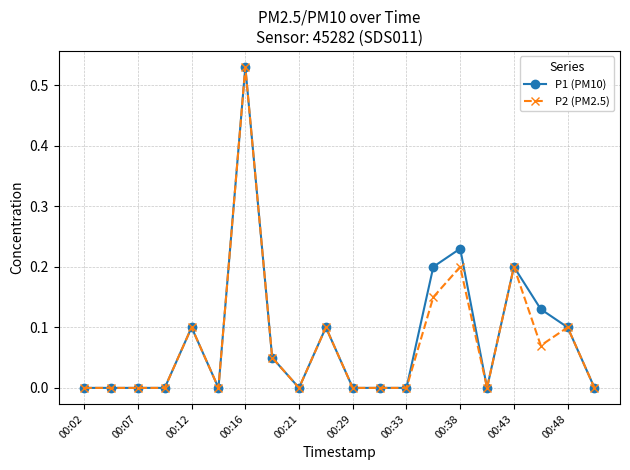

True or false: P2 (PM2.5) has more than 1 interior local peaks.

True